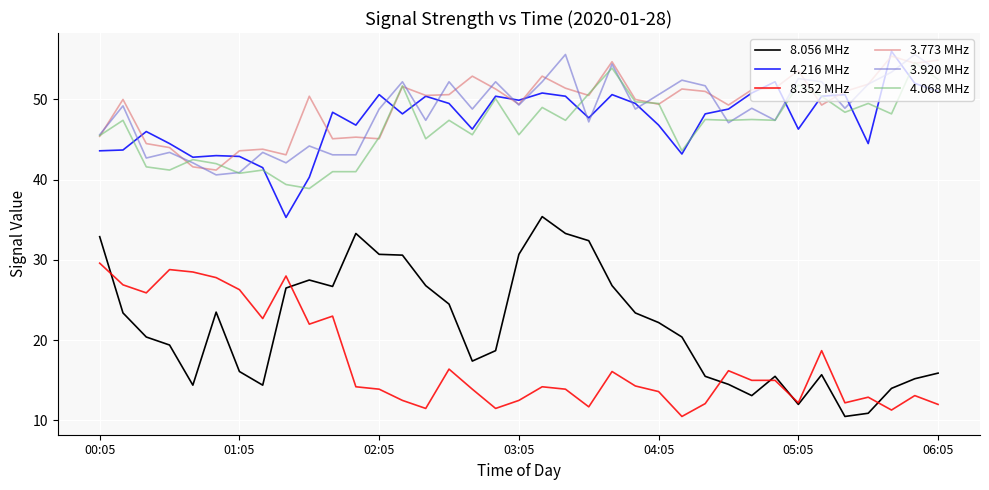

What is the maximum value shown in the chart?

56.0